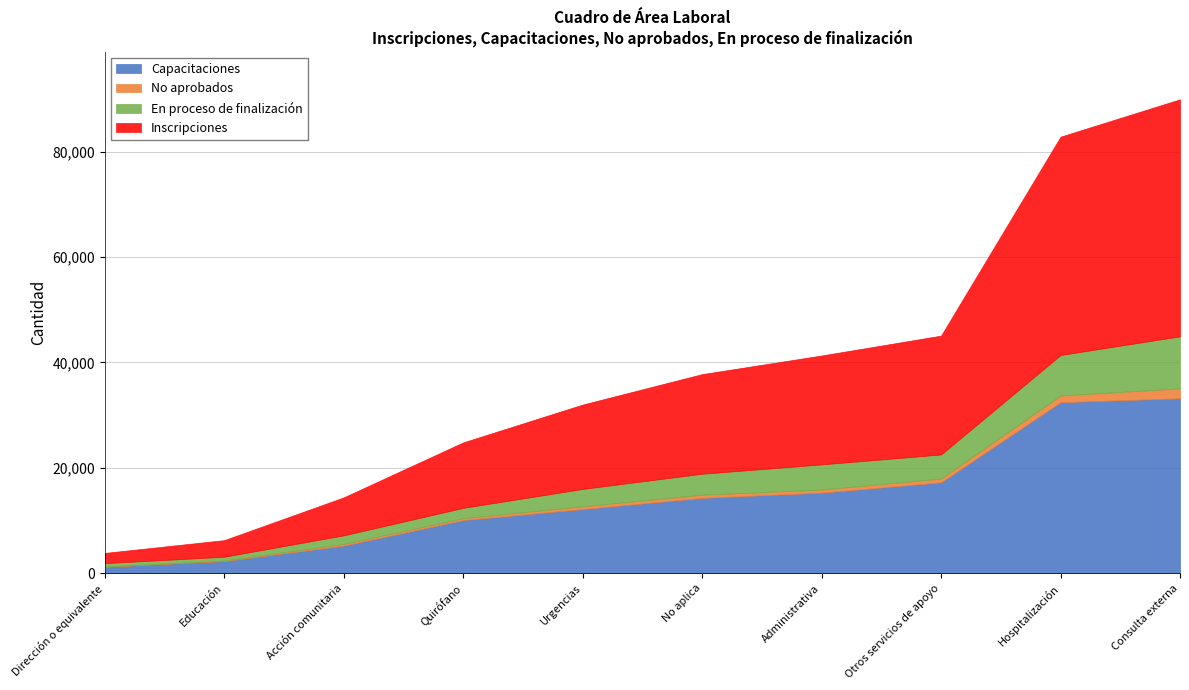

Which label corresponds to the smallest value in the chart?

Dirección o equivalente